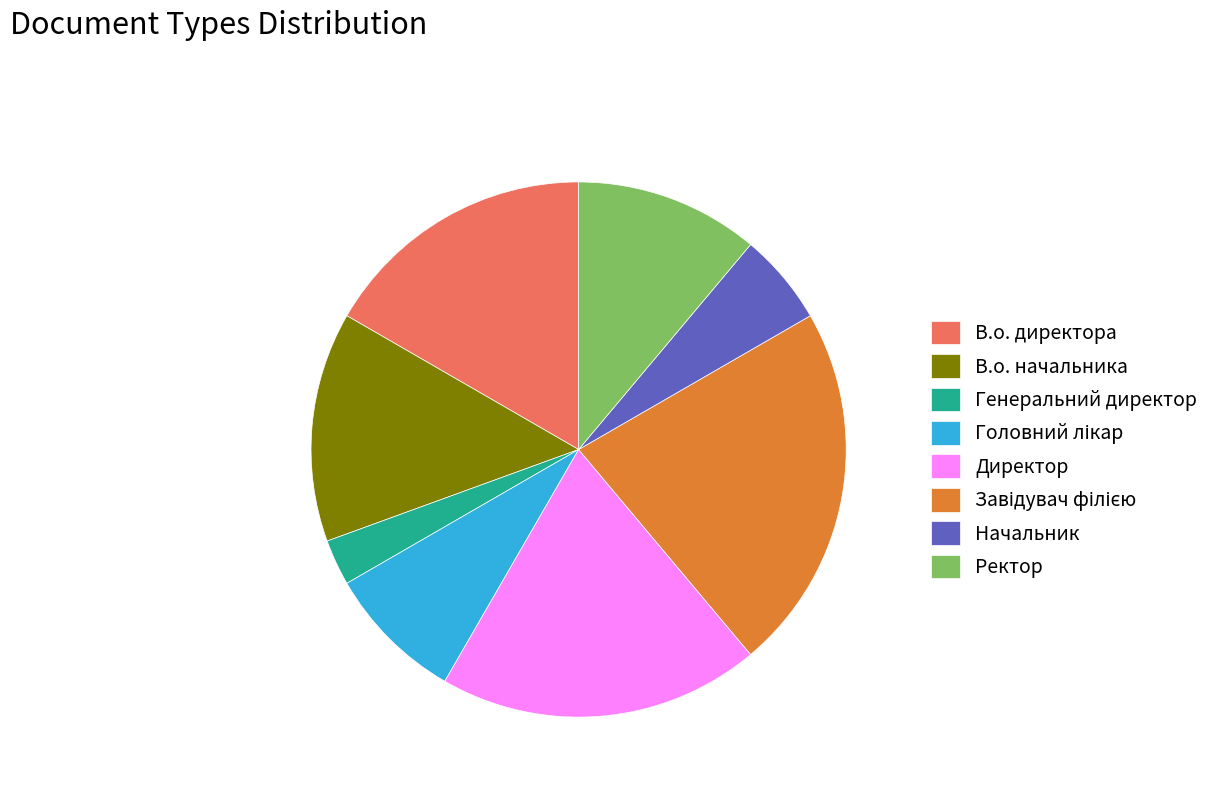

Is there a majority slice in this chart?

No